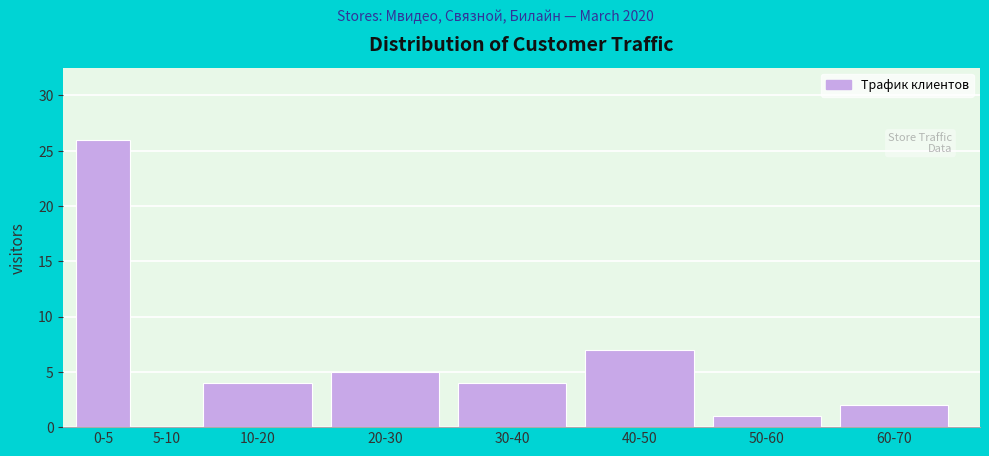

Reading left to right, extract all data points from this chart.

0-5=26	5-10=0	10-20=4	20-30=5	30-40=4	40-50=7	50-60=1	60-70=2